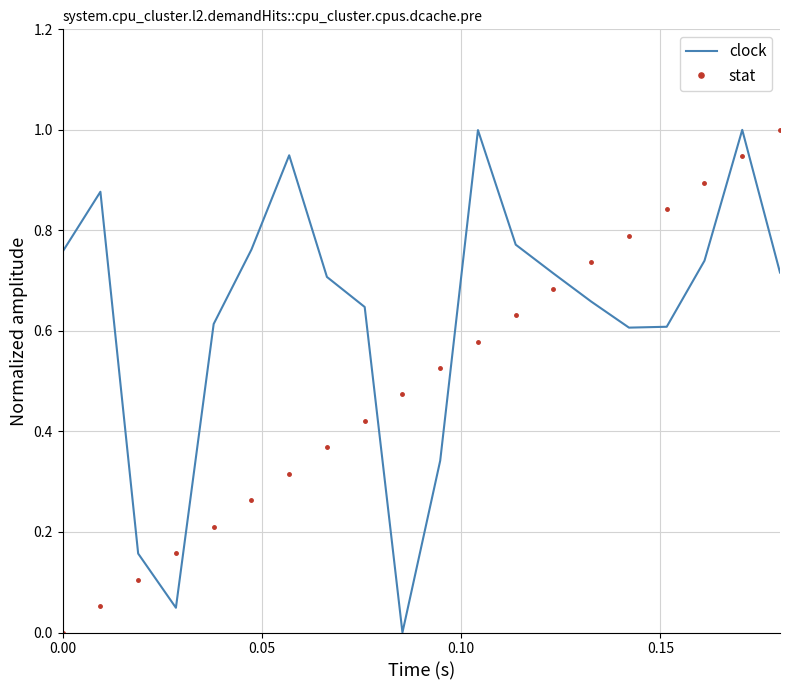

Which series has the largest total across all categories?

clock